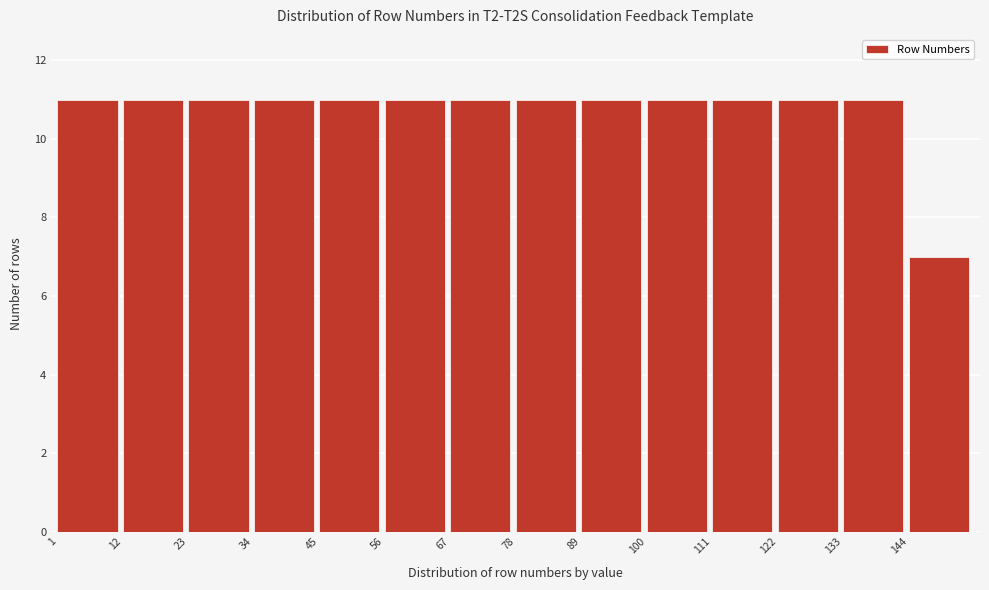

Reading left to right, list every bar in this chart as the range it spans on the x-axis followed by its height. Neither the bar edges nor the heights are printed on the chart, so give them approximately, as read against the axes.

1 to 12: 11
12 to 23: 11
23 to 34: 11
34 to 45: 11
45 to 56: 11
56 to 67: 11
67 to 78: 11
78 to 89: 11
89 to 100: 11
100 to 111: 11
111 to 122: 11
122 to 133: 11
133 to 144: 11
144 to 155: 7